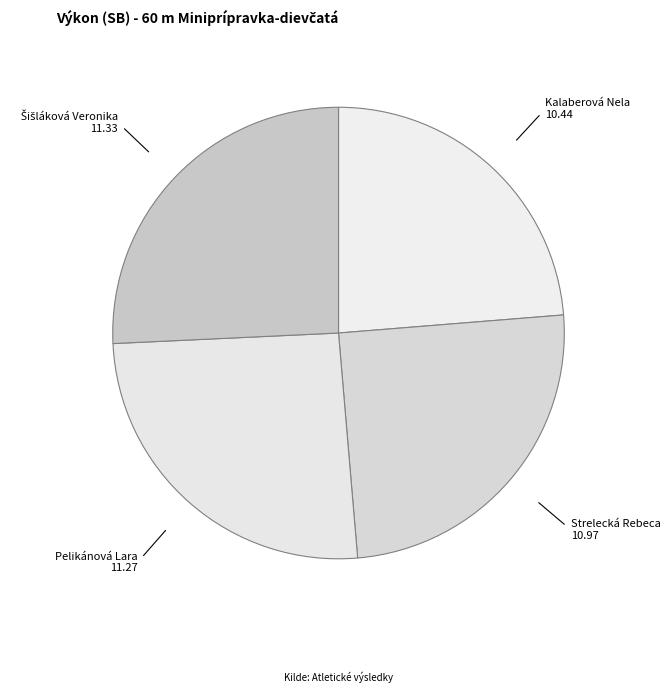

Between Kalaberová Nela and Strelecká Rebeca, which is larger?

Strelecká Rebeca